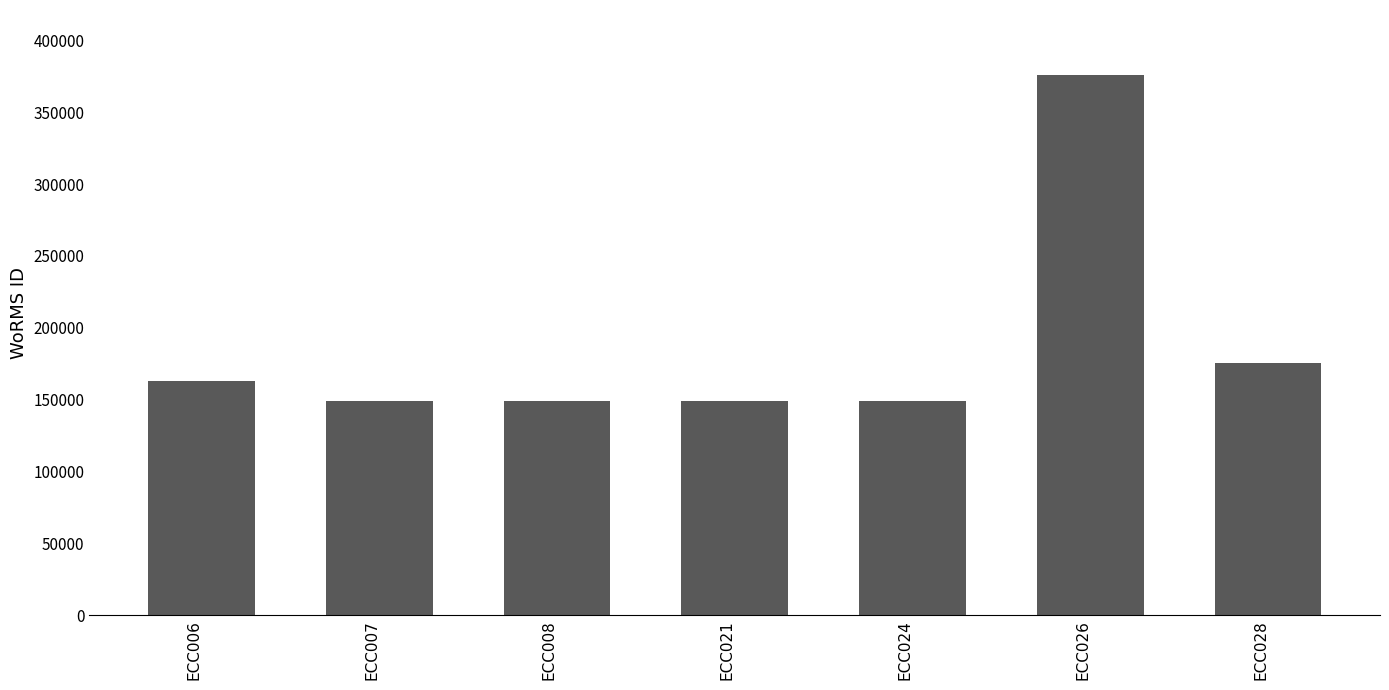

Are the bars grouped side by side (vs. stacked)?

No